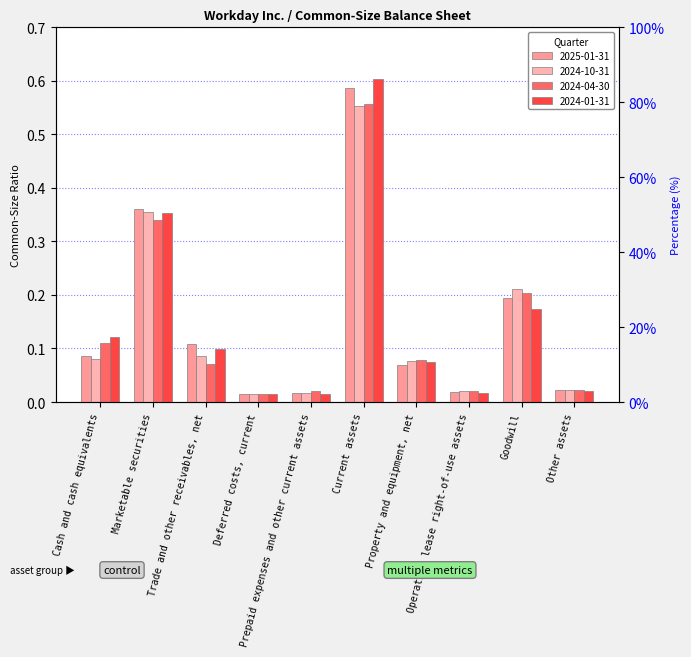

What are all the series names shown in the legend?

2025-01-31, 2024-10-31, 2024-04-30, 2024-01-31